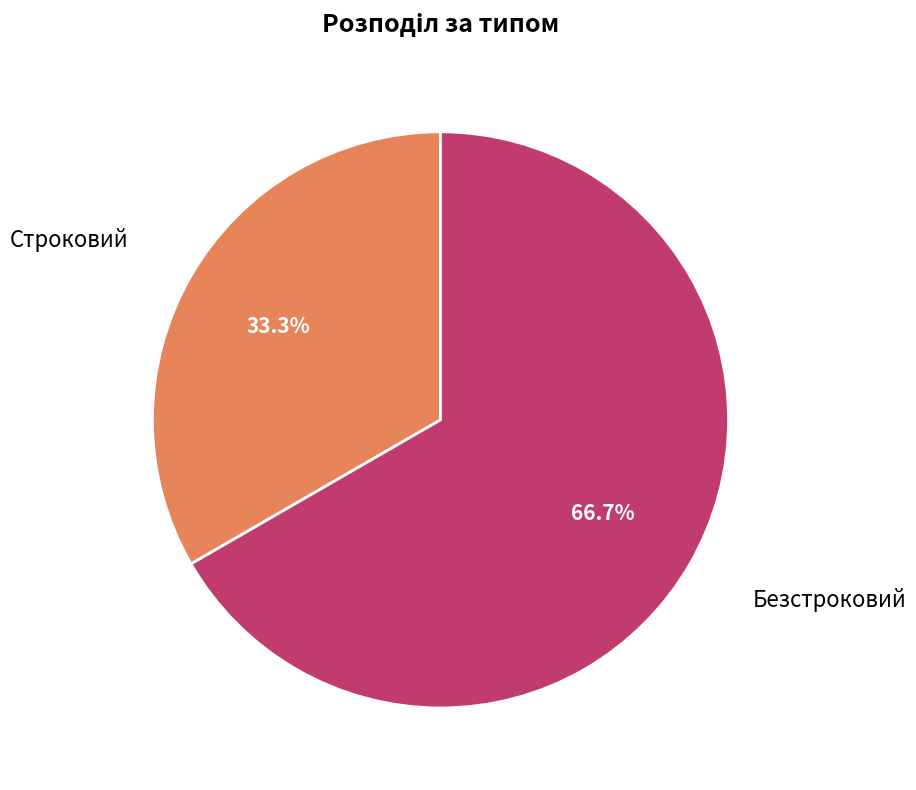

Does any single category account for the majority?

Yes